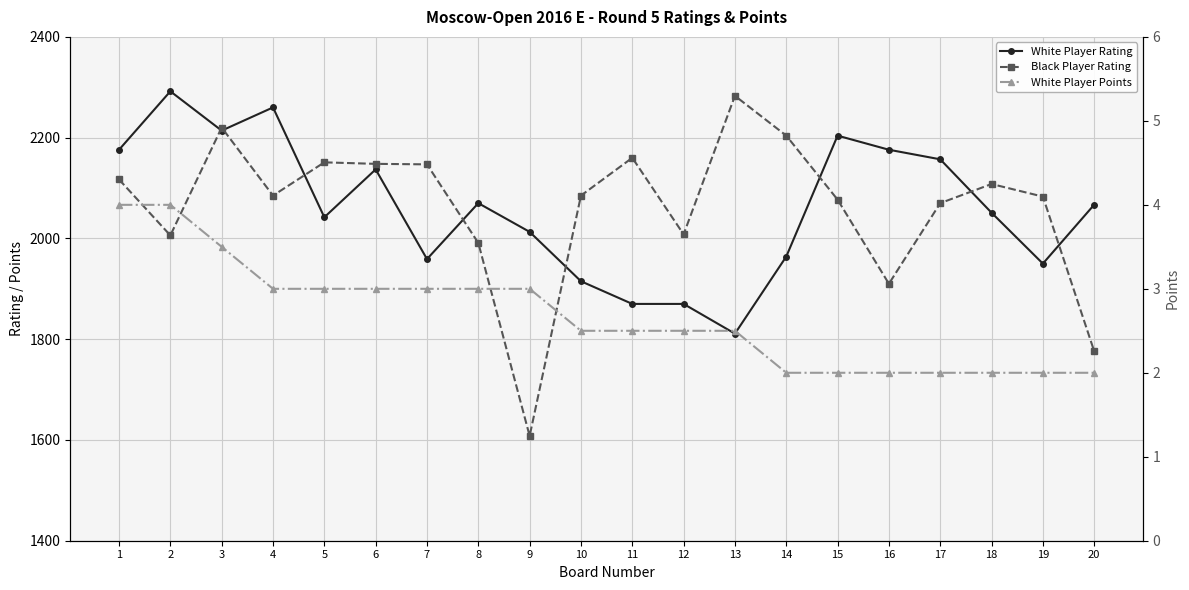

What is the total value across all series at 4?

4348.0